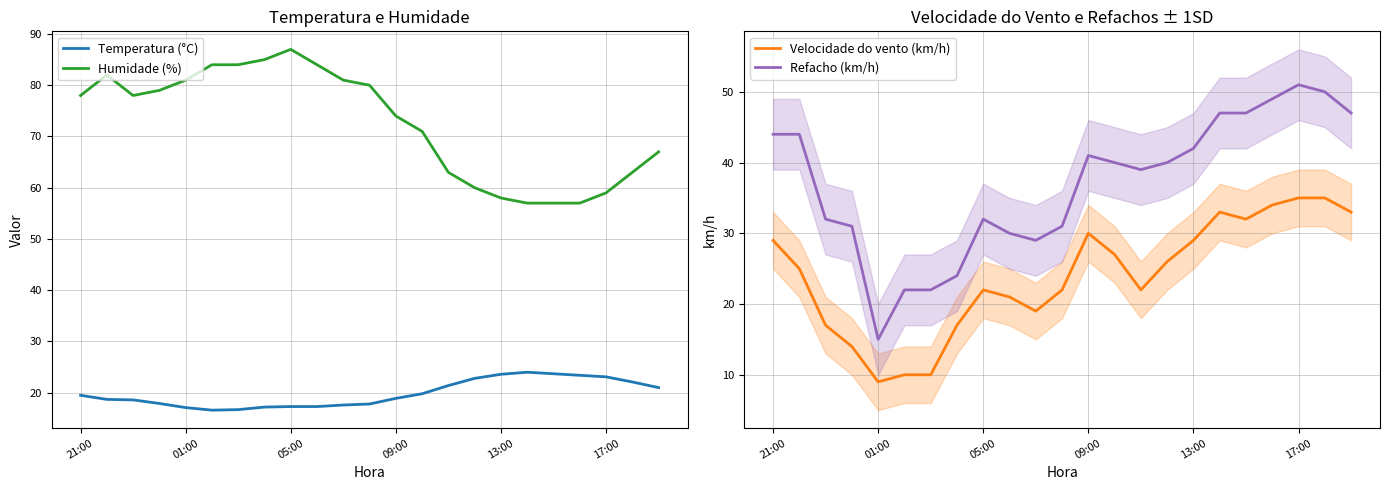

Which series has the largest range (max minus min)?

Refacho (km/h)